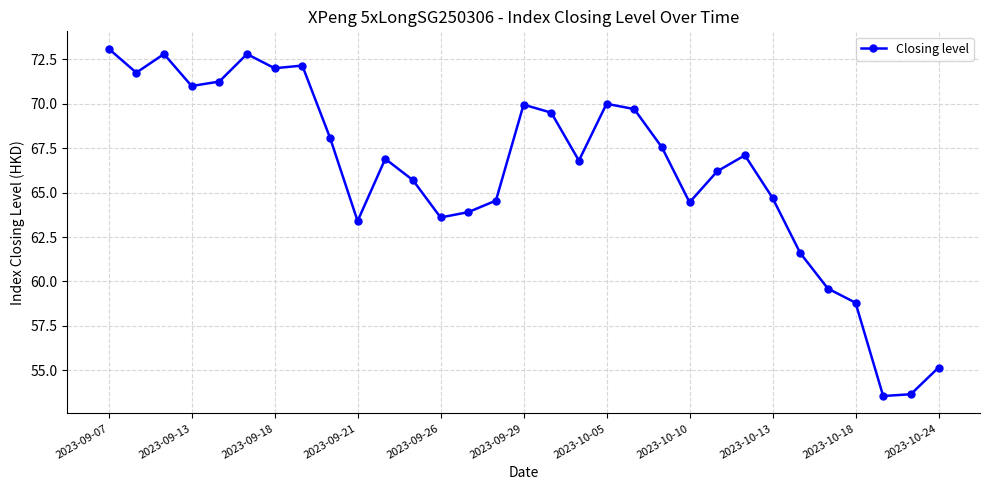

What is the greatest value displayed?

73.1